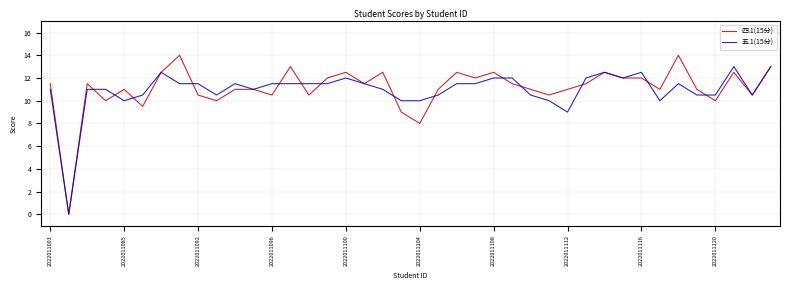

What is the greatest value displayed?

14.0